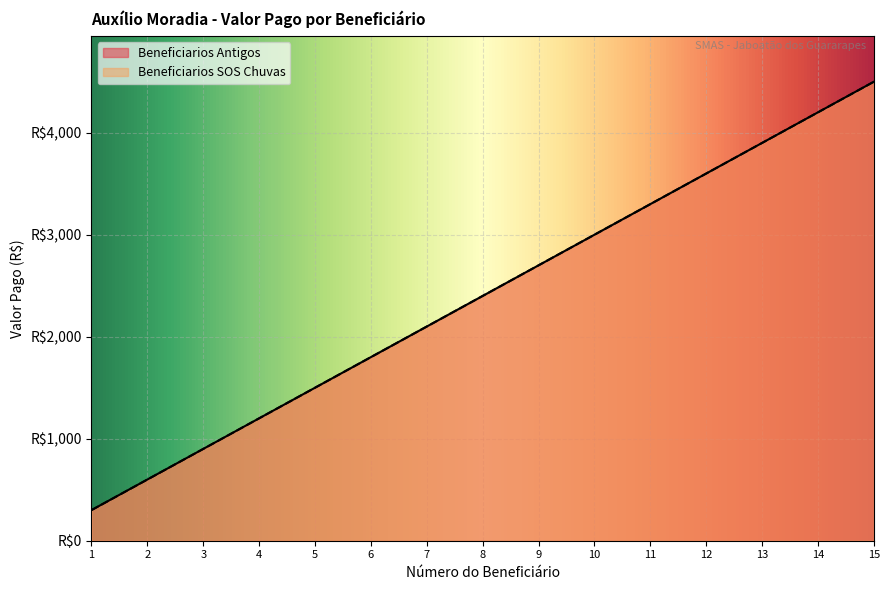

List the series in order of their peak value, highest first.

Beneficiarios Antigos, Beneficiarios SOS Chuvas